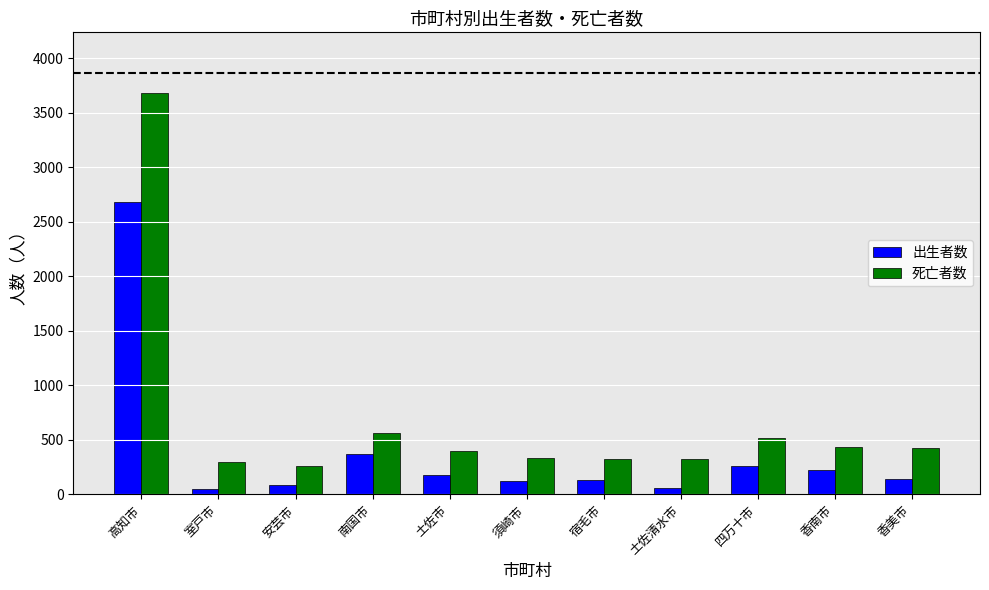

Does the chart contain stacked bars?

No